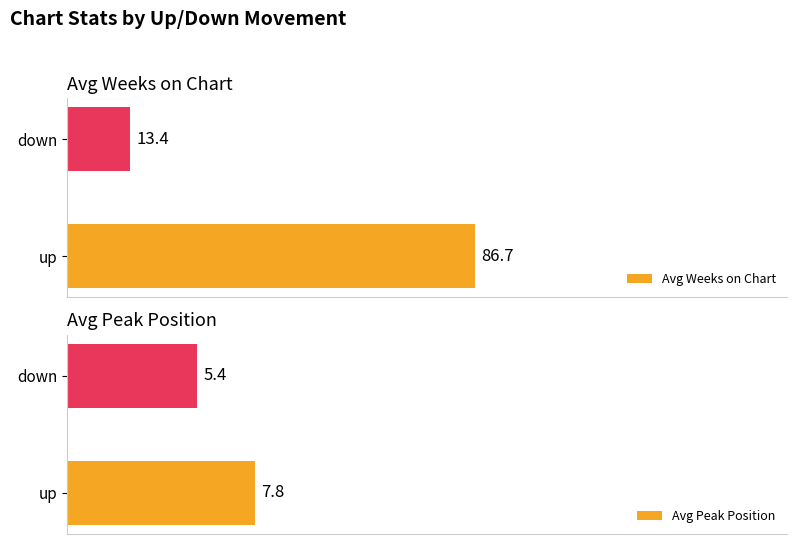

Rank the series by their average value, from highest to lowest.

Avg Weeks on Chart, Avg Peak Position